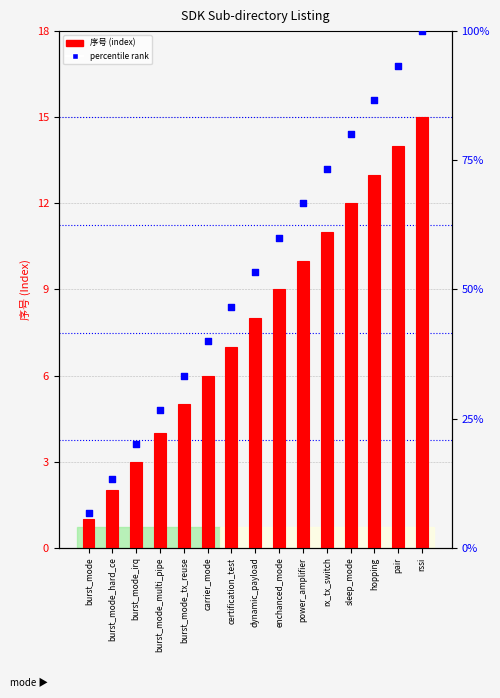

At how many categories does at least one series exceed 95?

1